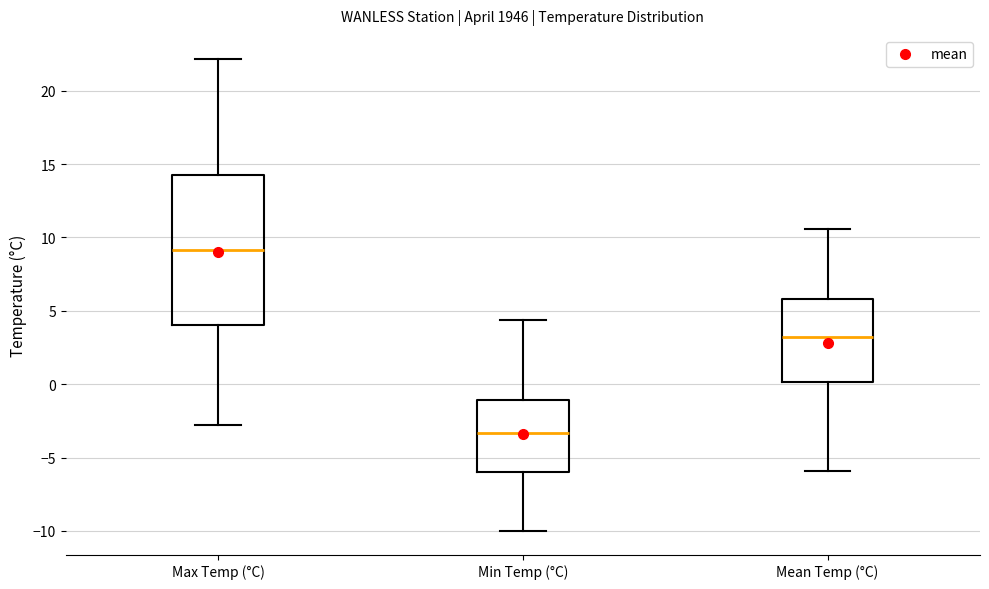

Which box is the tallest, from its lower edge to its upper edge?

Max Temp (°C)